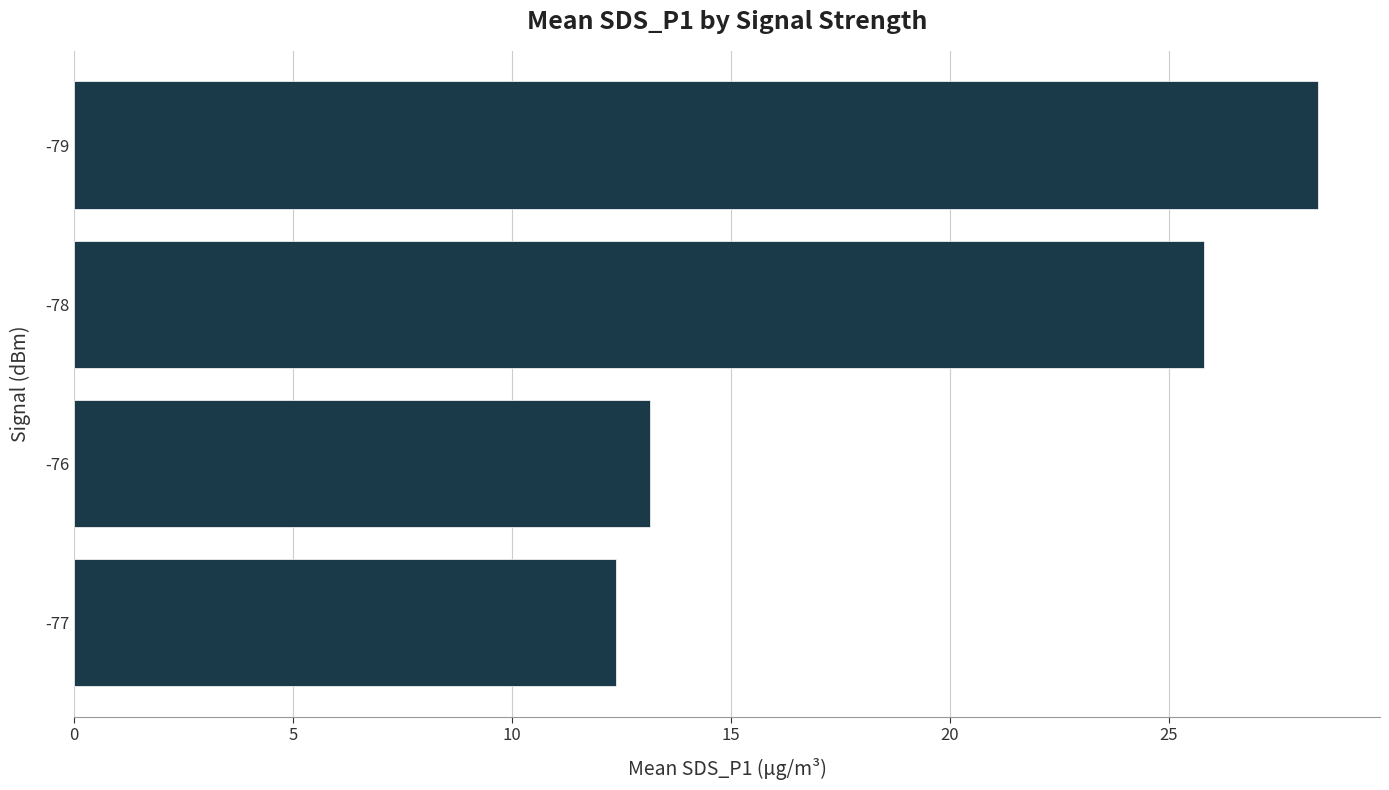

True or false: the data shows 12.4 at -77.

True